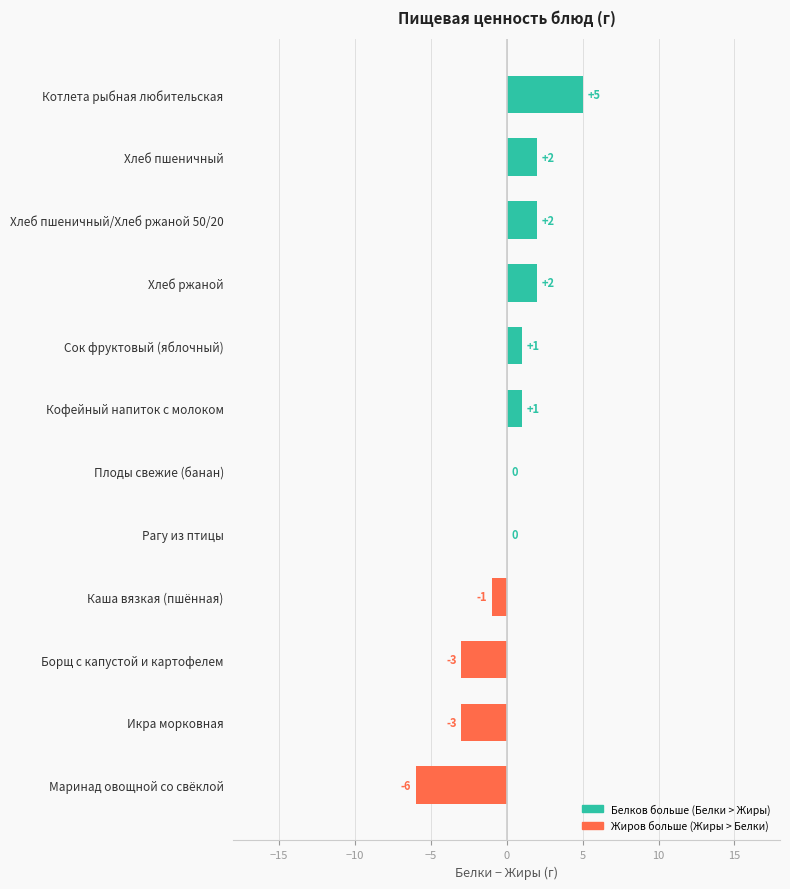

What is the maximum value shown in the chart?

5